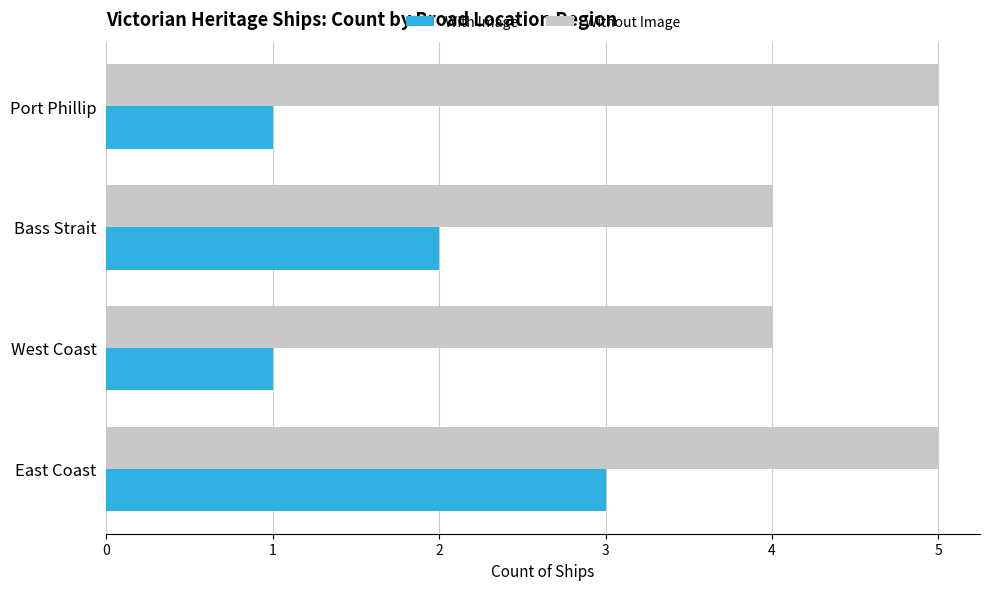

True or false: With Image has a value of 1 at West Coast.

True